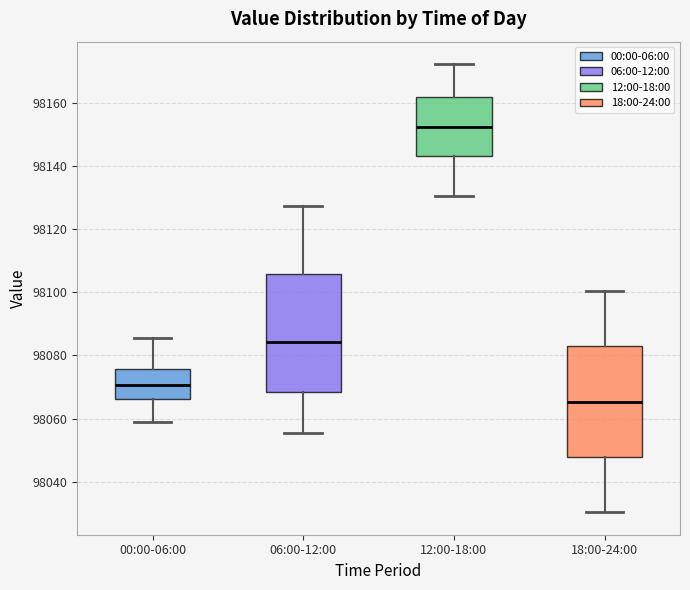

Comparing the boxes themselves (not the whiskers), which one is the tallest?

06:00-12:00